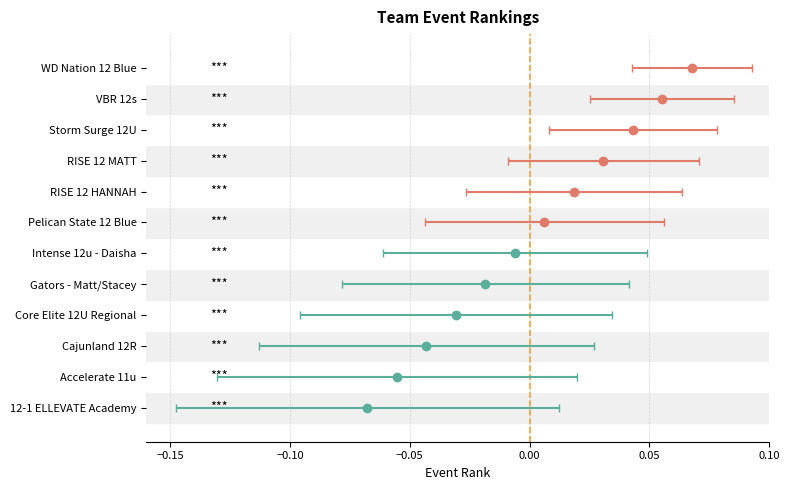

What is the label of the 5th bar from the left?

Gators - Matt/Stacey